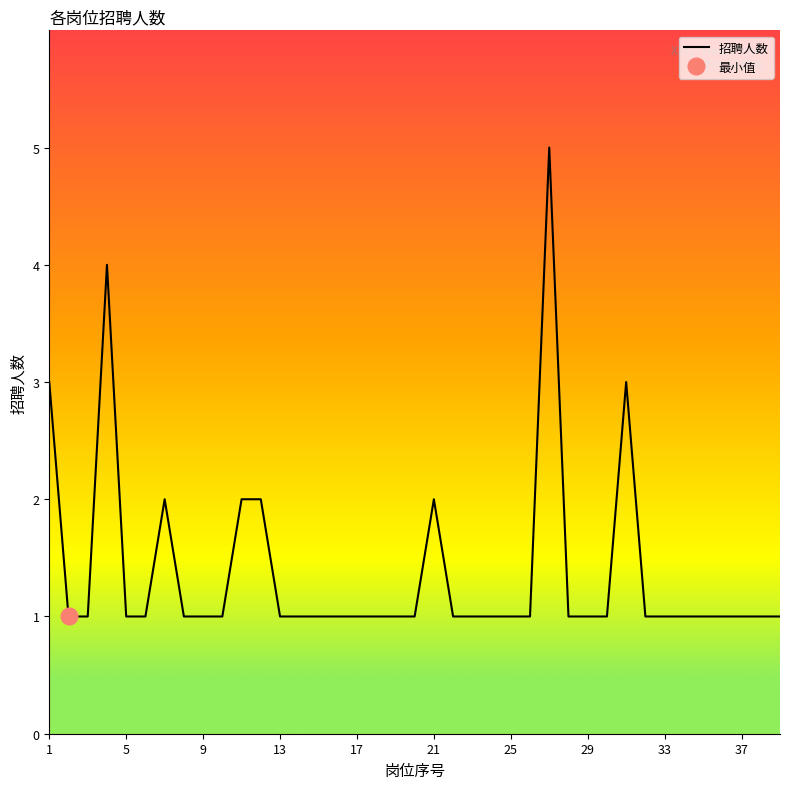

Reading left to right, list all the values displayed in this chart.

3	1	1	4	1	1	2	1	1	1	2	2	1	1	1	1	1	1	1	1	2	1	1	1	1	1	5	1	1	1	3	1	1	1	1	1	1	1	1